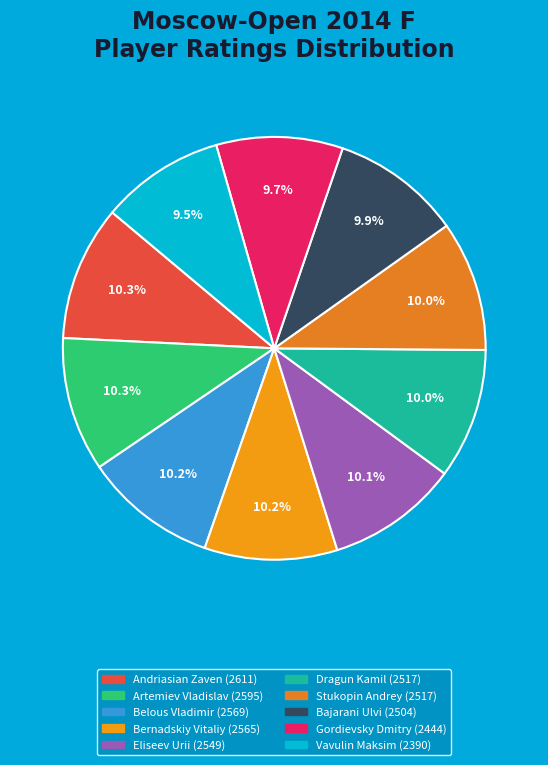

What is the ratio of the value at Dragun Kamil to the value at Andriasian Zaven?

1.0